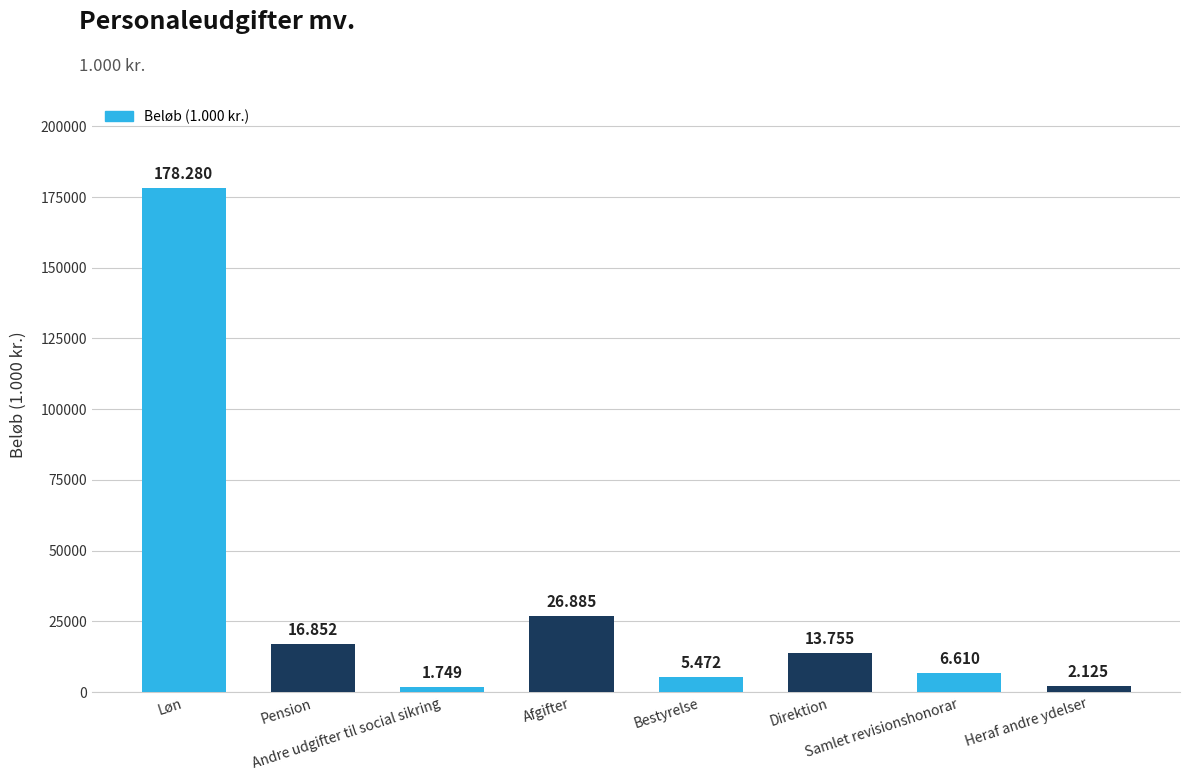

Between Pension and Bestyrelse, which is larger?

Pension